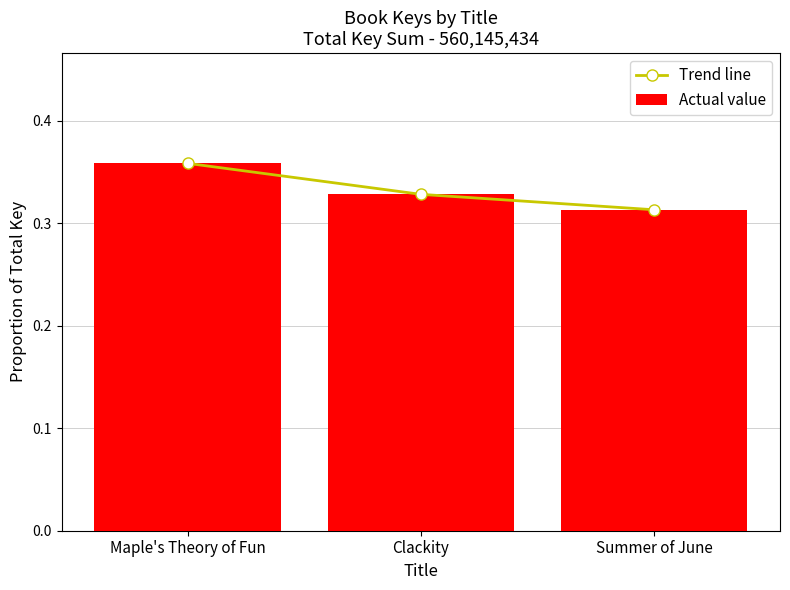

How many groups of bars are there?

3